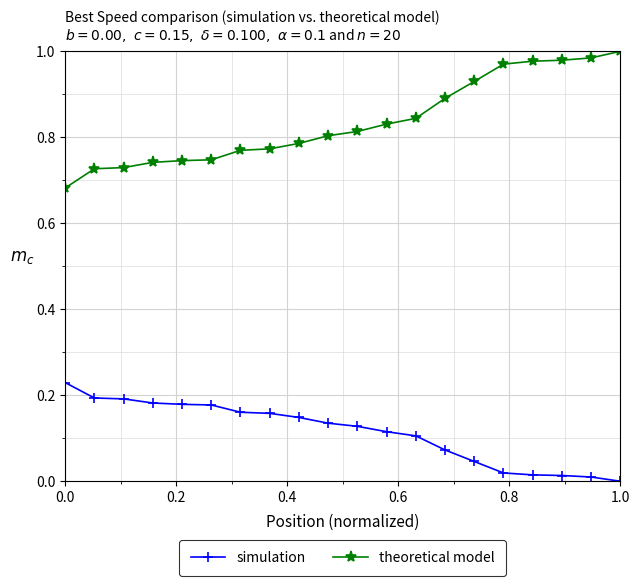

What is the difference between the maximum and minimum values in the theoretical model series?

0.3